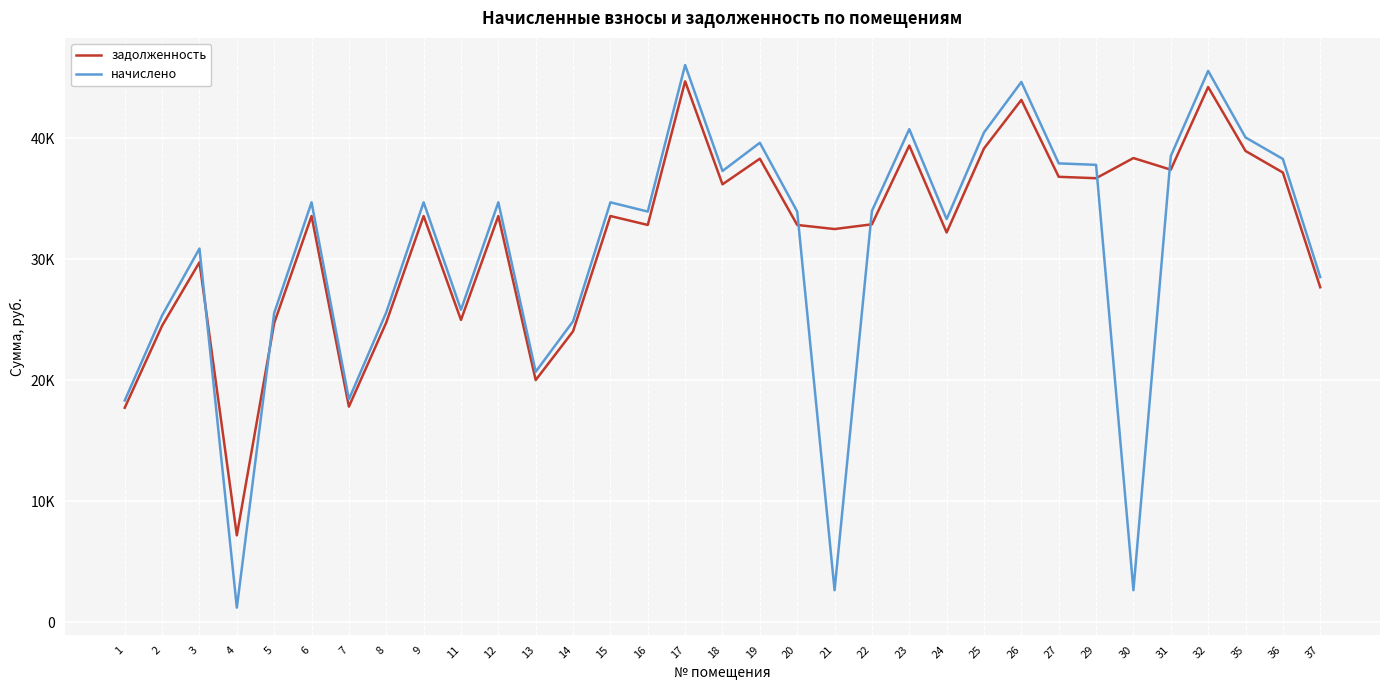

At which category is the sum across all series the highest?

17